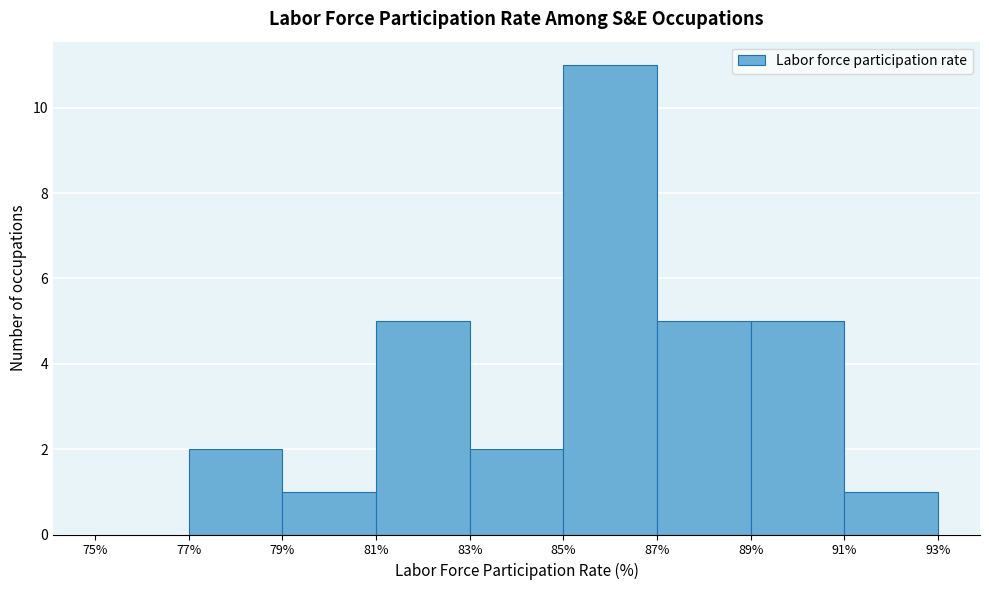

Reading left to right, transcribe this chart: for each bar, give the range it covers on the x-axis and its height. The values are not printed on the chart, so give them approximately, as read against the axis.

75% to 77%: 0
77% to 79%: 2
79% to 81%: 1
81% to 83%: 5
83% to 85%: 2
85% to 87%: 11
87% to 89%: 5
89% to 91%: 5
91% to 93%: 1